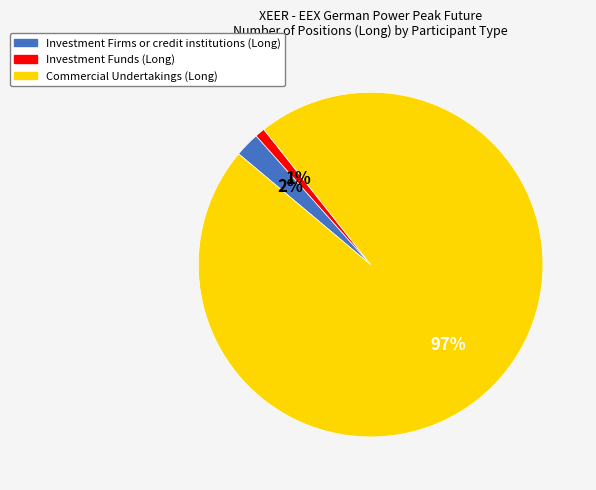

Is it true that Investment Firms or credit institutions (Long) is 2% of the pie?

True